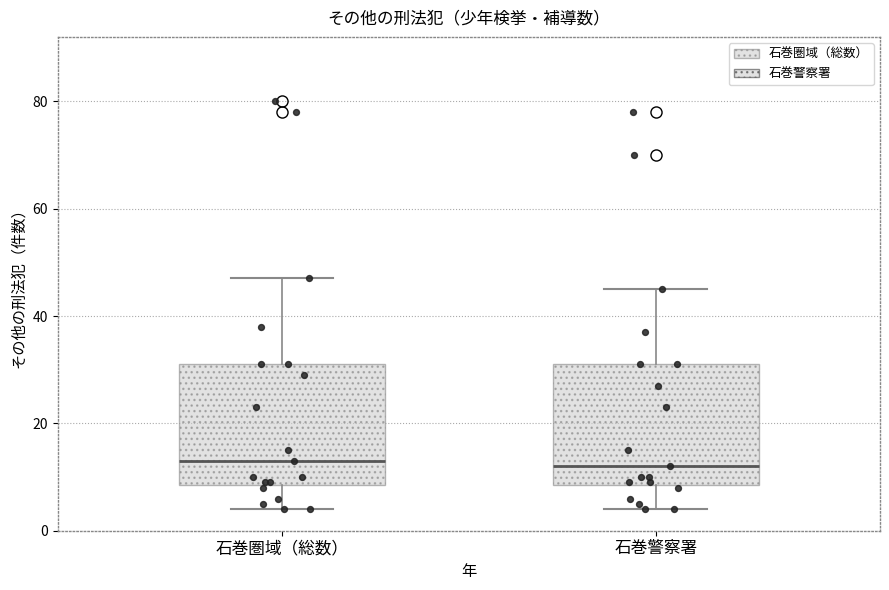

Reading left to right, transcribe this box plot: for each box, give where its median line is, the range the box spans, and where its two whiskers end, as read against the y-axis. The values are not printed on the chart, so give them approximately, as read against the axis.

石巻圏域（総数）: median 14, box 8 to 32, whiskers 4 to 48
石巻警察署: median 12, box 8 to 32, whiskers 4 to 46